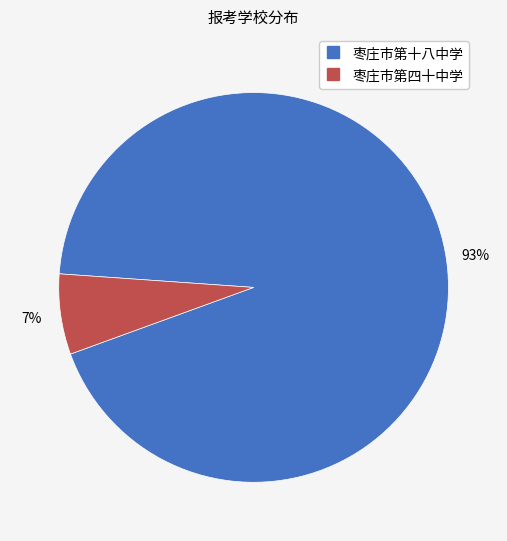

What is the largest slice in the pie chart?

枣庄市第十八中学